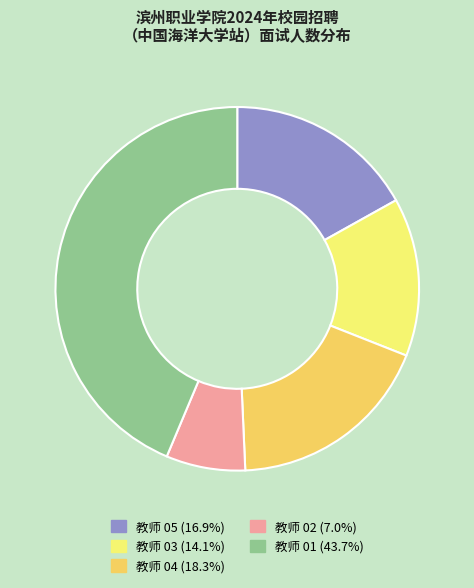

Is 教师 05 the majority of the pie?

No